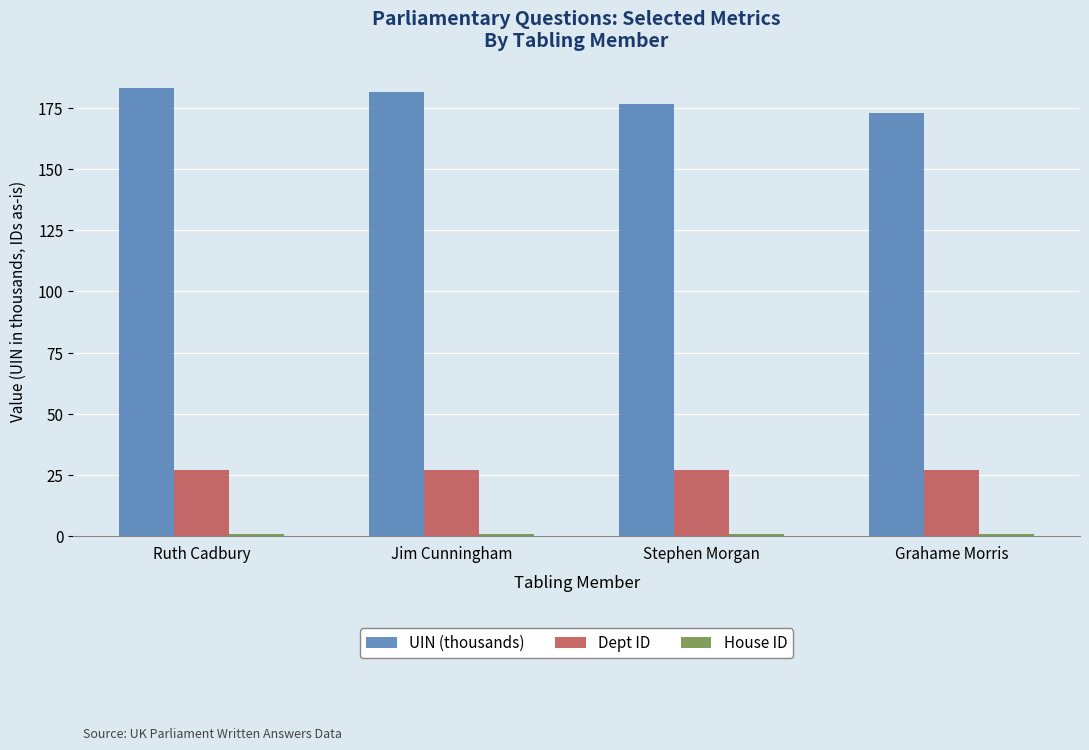

Which series has the largest total across all categories?

UIN (thousands)